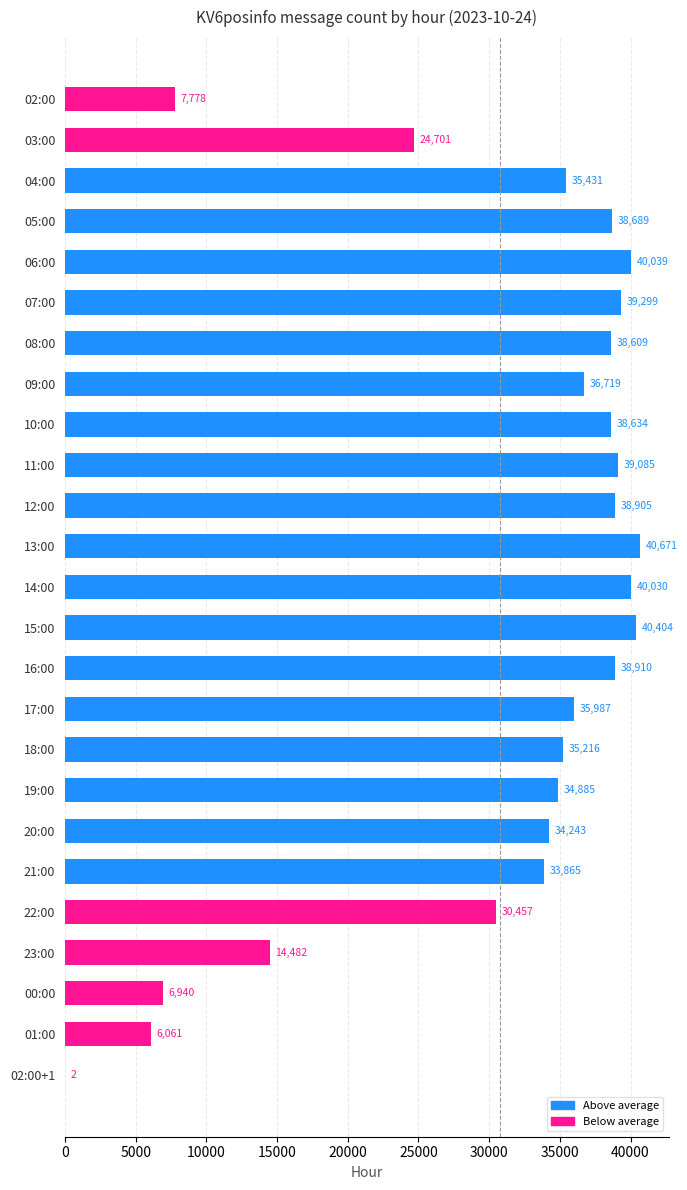

The value at 03:00 is 41961. True or false?

False